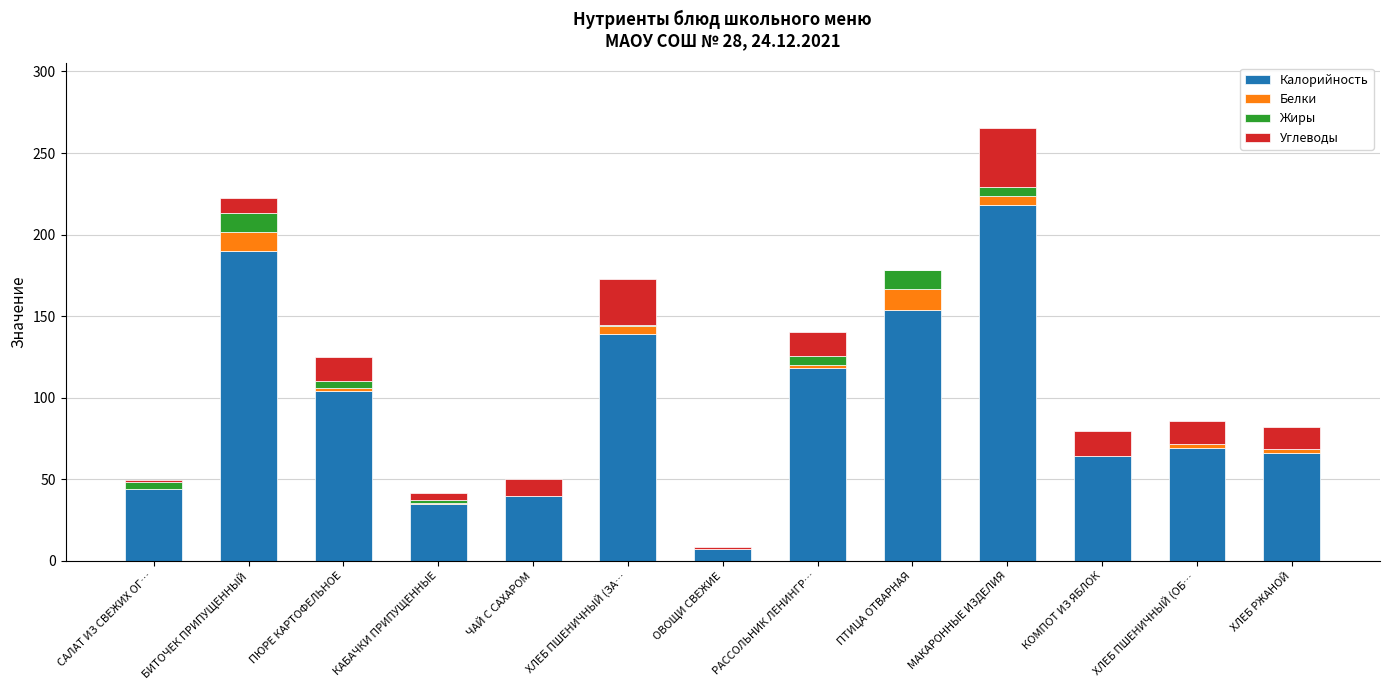

At which category is the sum across all series the highest?

МАКАРОННЫЕ ИЗДЕЛИЯ